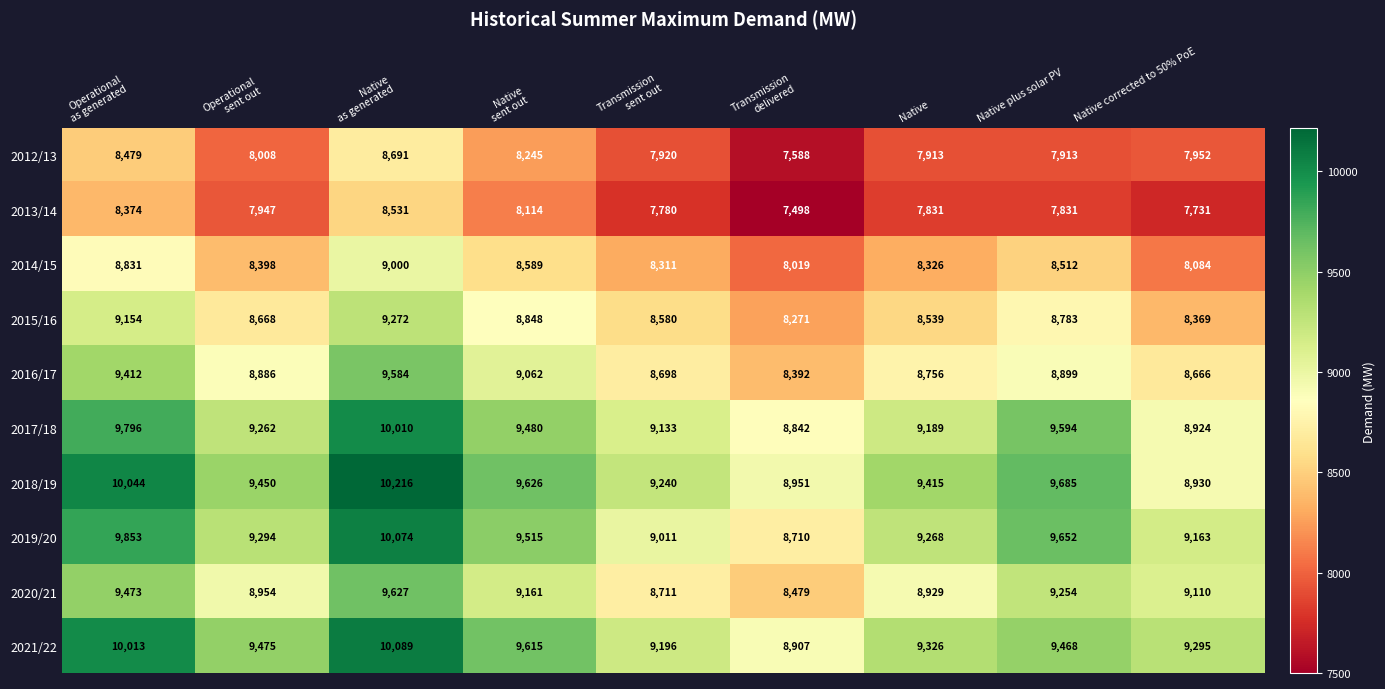

What is the smallest value displayed?

7498